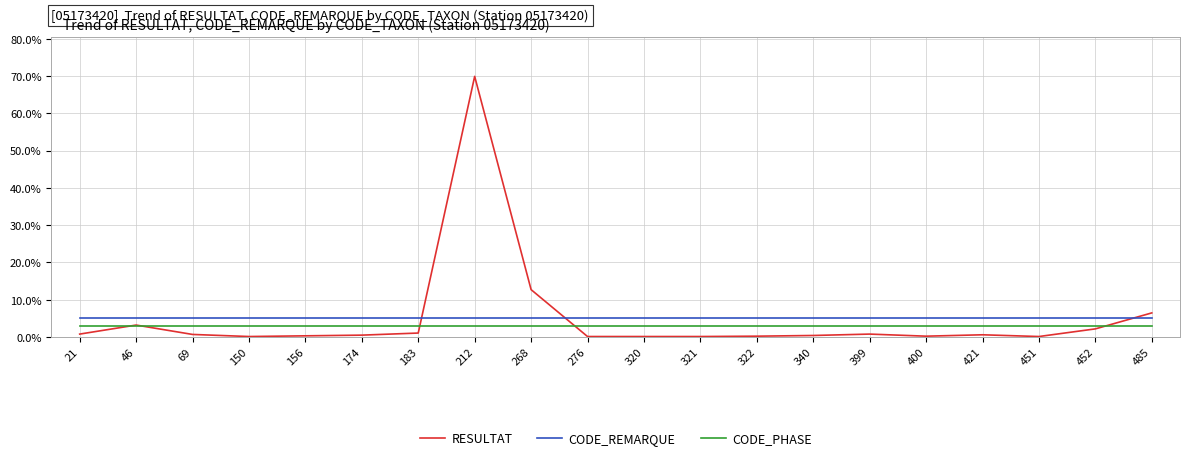

Which series has the largest range (max minus min)?

RESULTAT